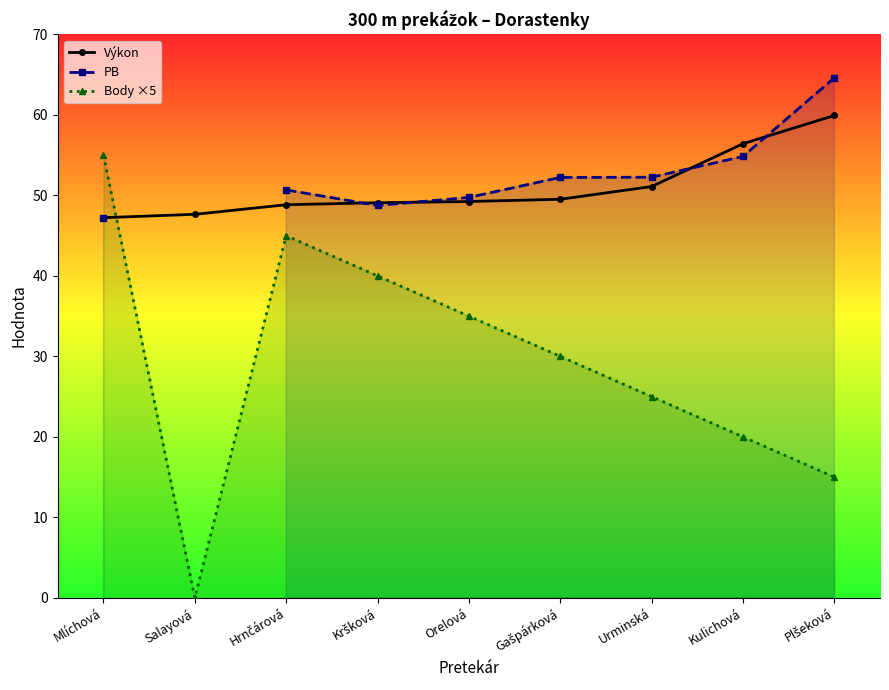

True or false: Body ×5 and PB cross at least once.

False